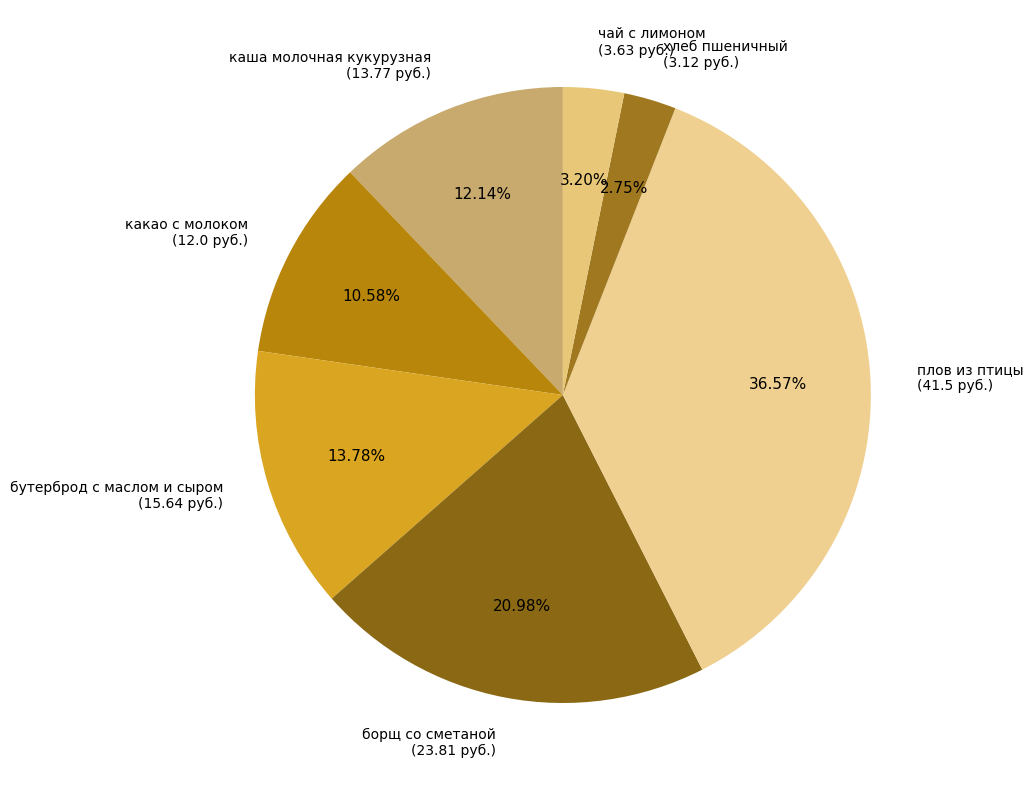

Combined, do чай с лимоном and плов из птицы account for over 50%?

No